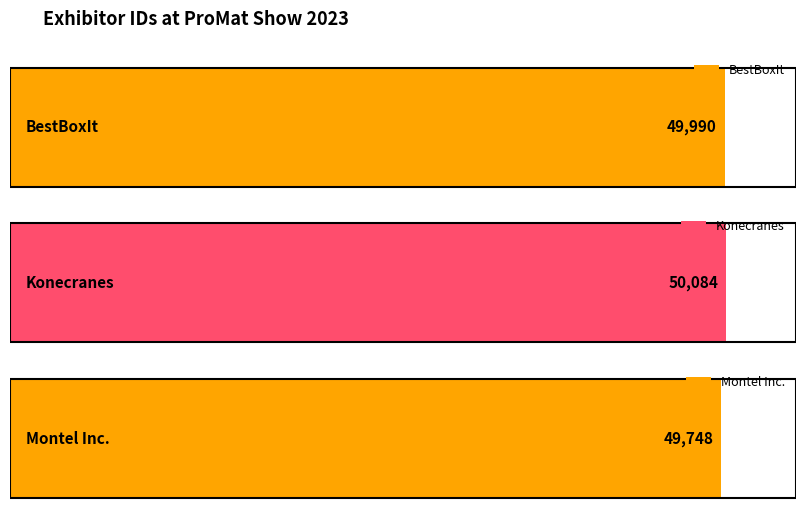

How many data points are less than 49990?

1